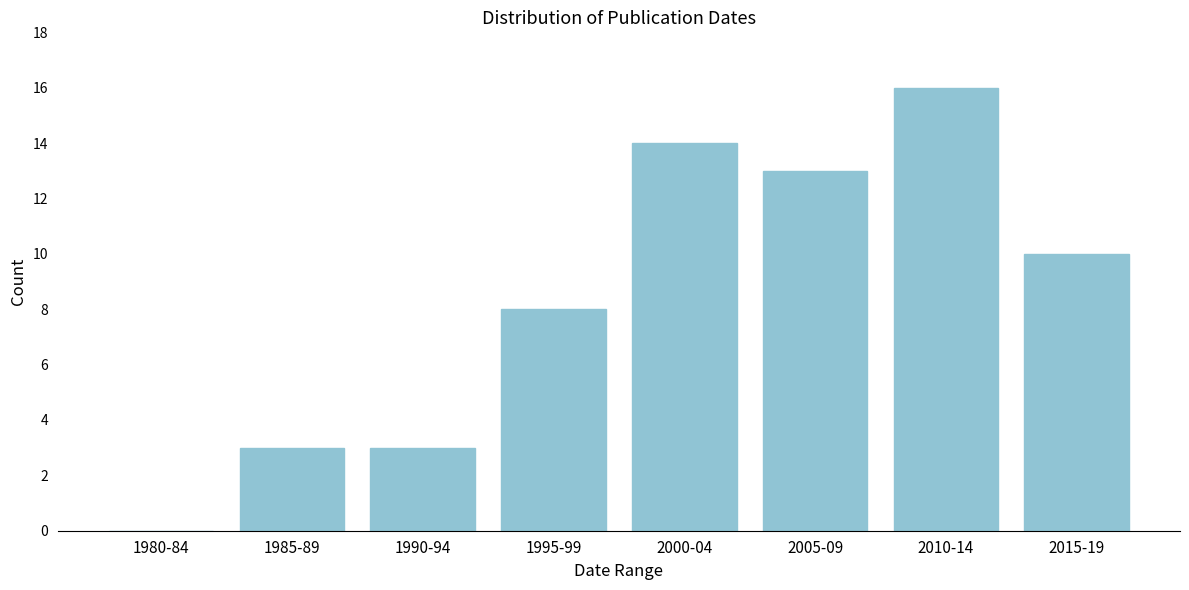

Reading left to right, extract all data points from this chart.

1980-84=0	1985-89=3	1990-94=3	1995-99=8	2000-04=14	2005-09=13	2010-14=16	2015-19=10